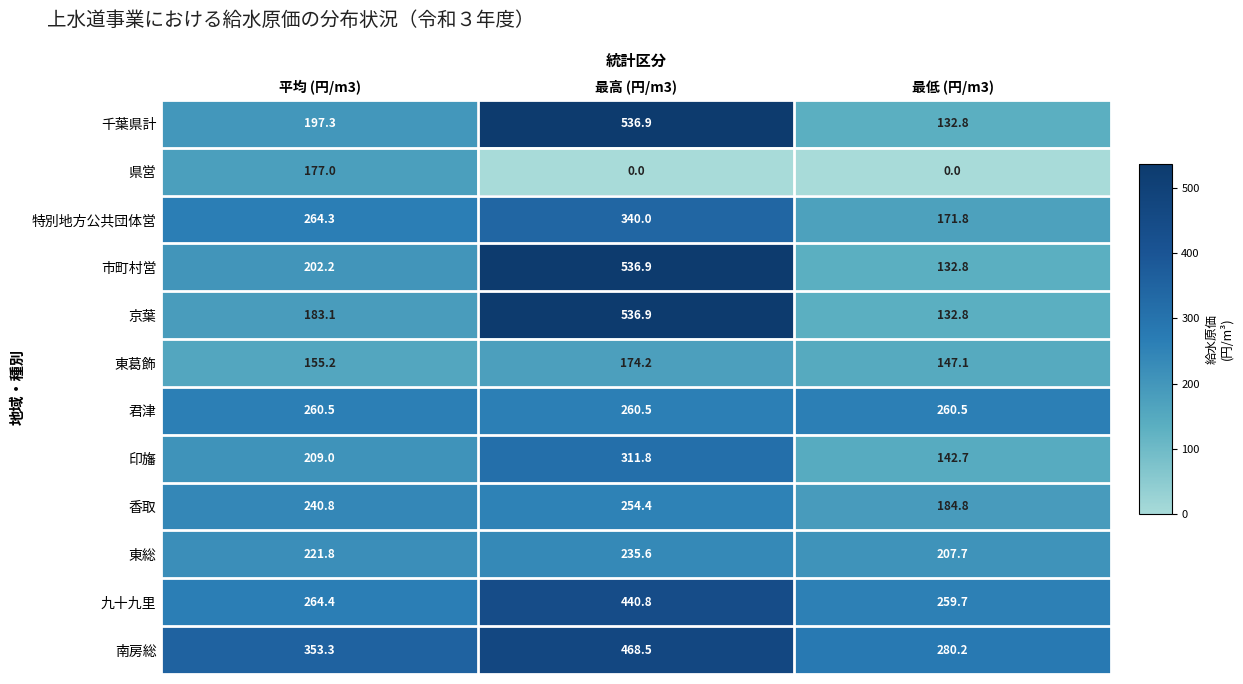

What is the greatest value displayed?

536.9